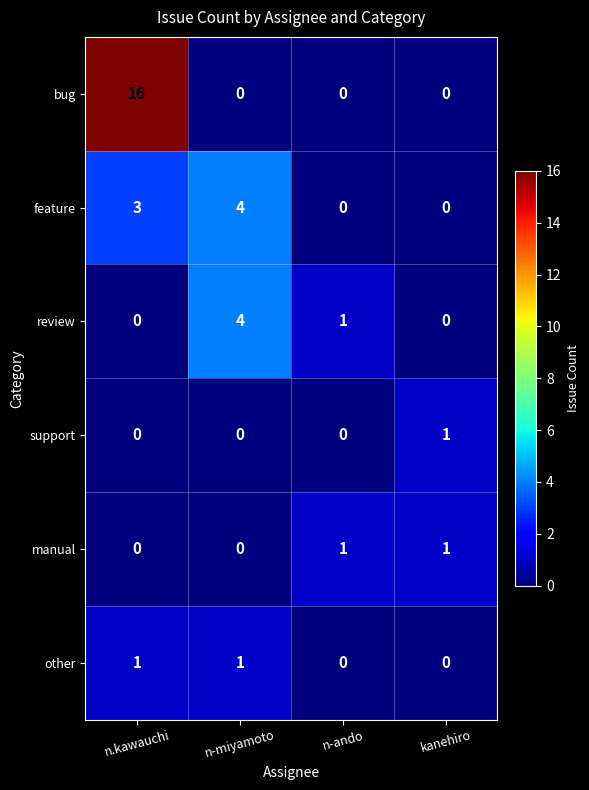

What is the spread (max minus min) of values at n-ando?

1